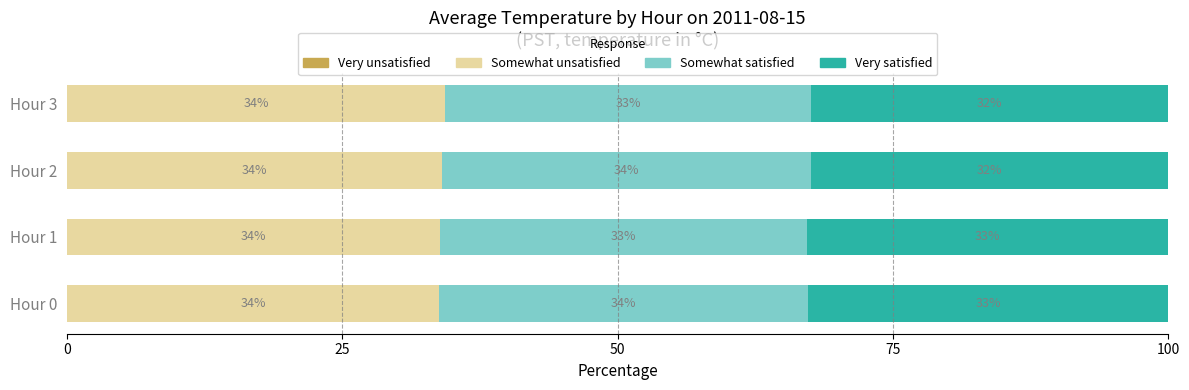

What is the average value of the Somewhat unsatisfied series?

34.0